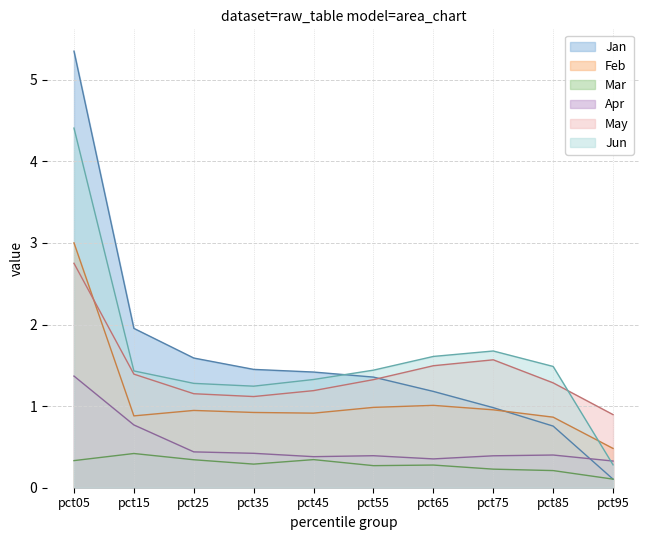

The value of Jun at pct45 is 1.9. True or false?

False